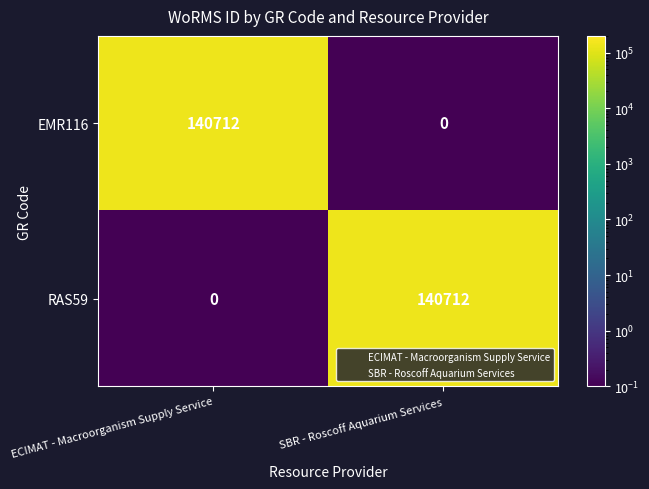

What is the sum of all EMR116 values?

140712